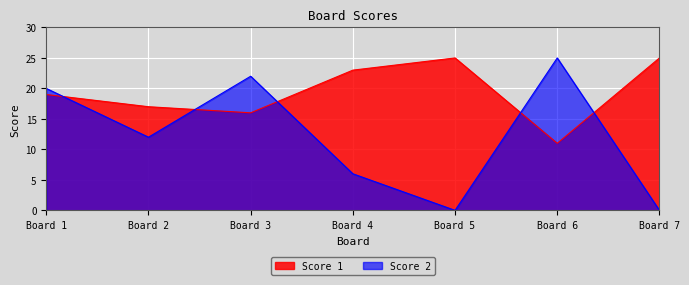

What is the difference between the Score 1 values at Board 6 and Board 1?

8